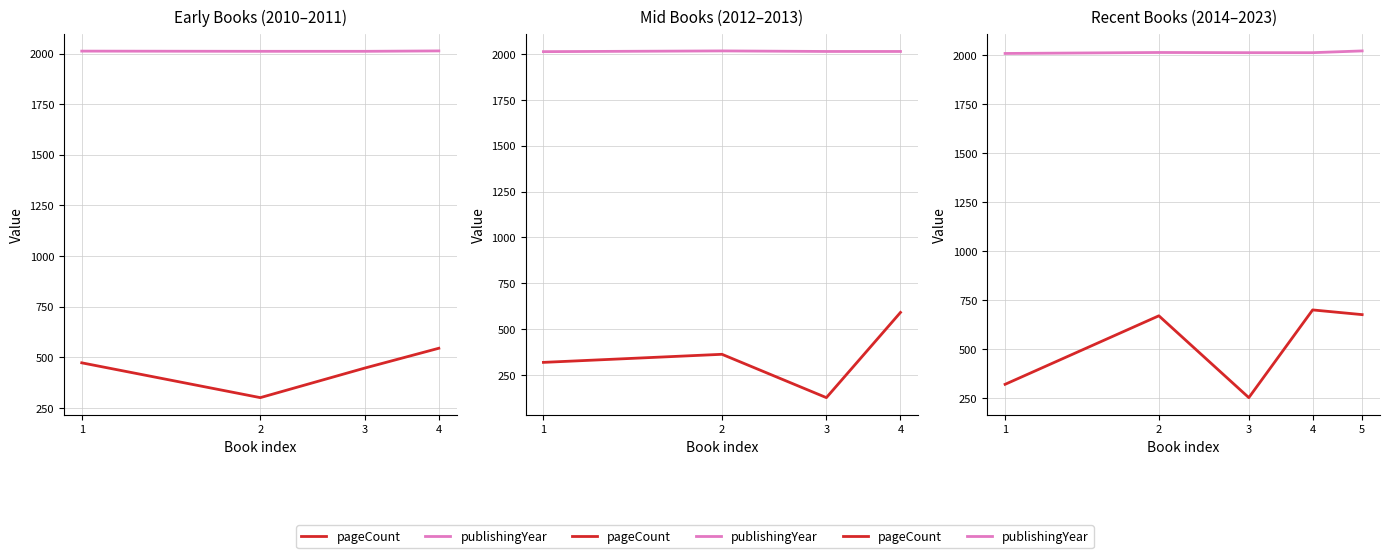

Rank the series by their maximum value, from lowest to highest.

pageCount, publishingYear